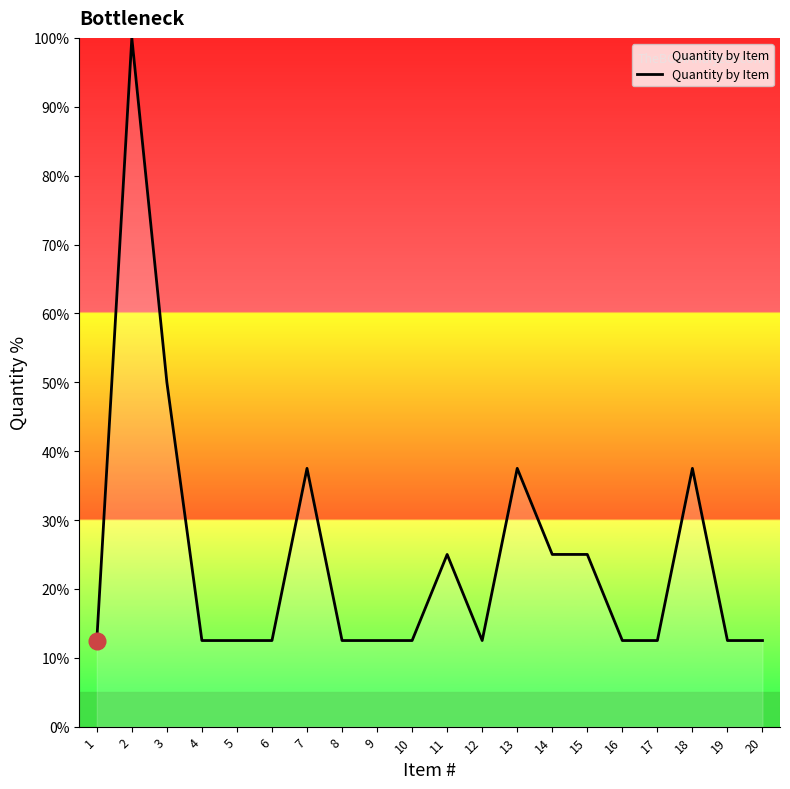

Which category has the highest value across all series?

2